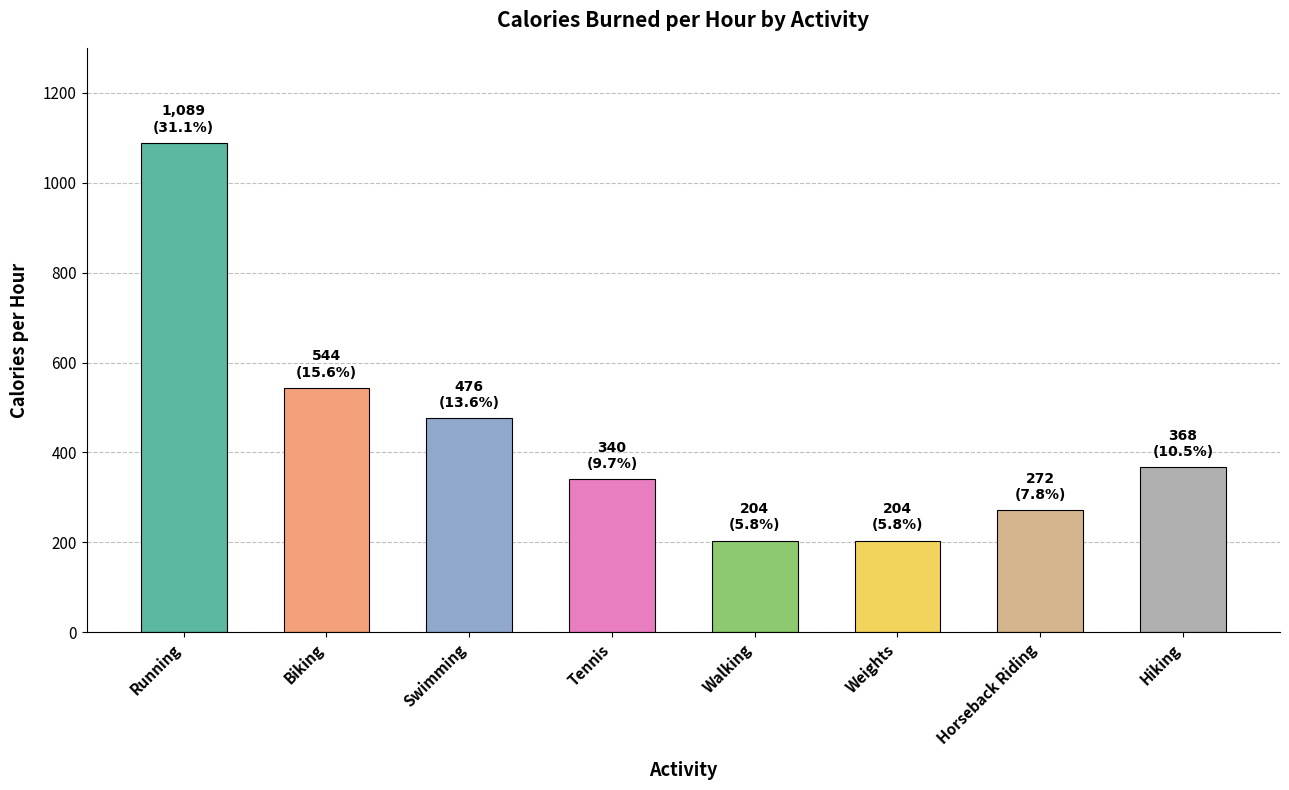

Which has a higher value, Swimming or Hiking?

Swimming